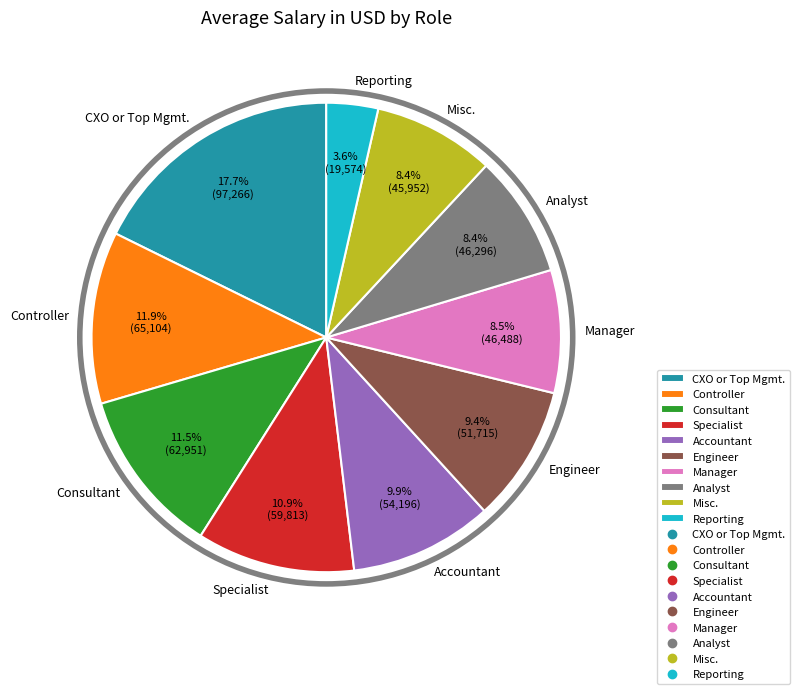

To the nearest percent, what portion does Engineer represent?

9%